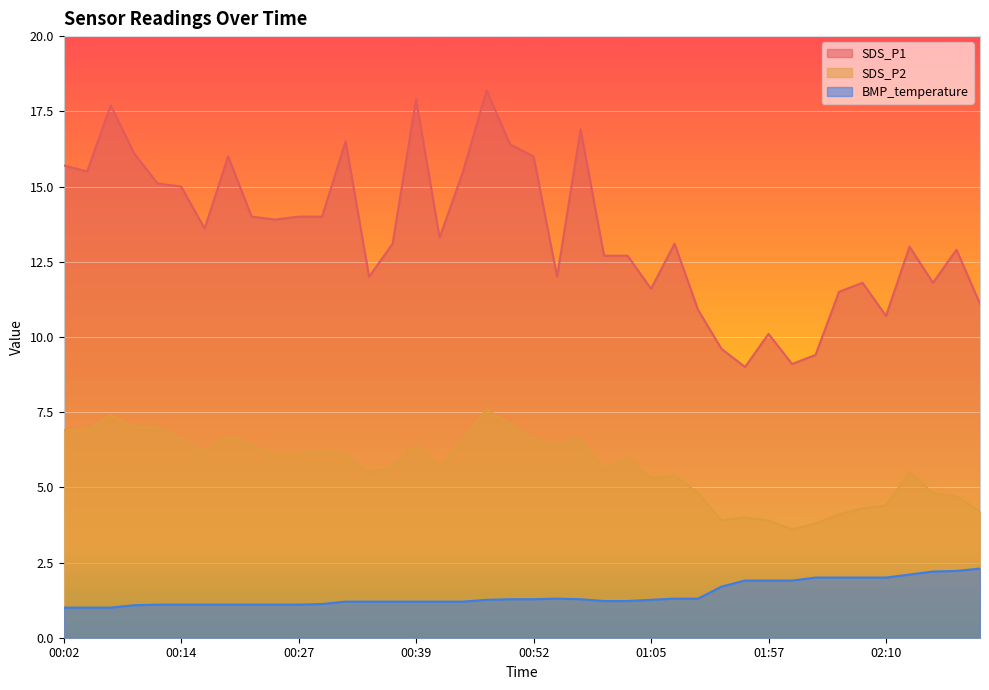

True or false: SDS_P2 has more than 1 points higher than both neighbors.

True